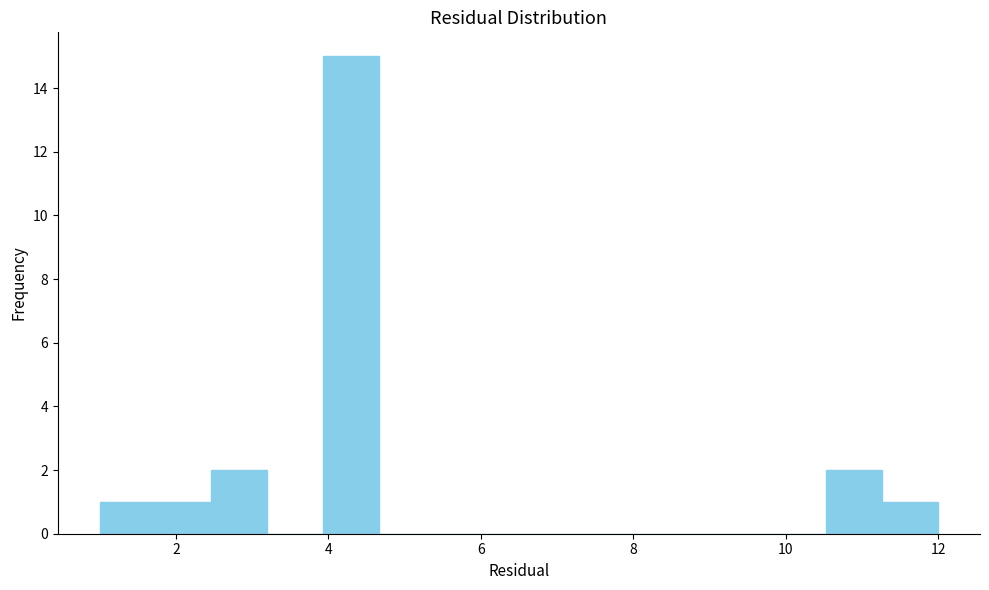

Read against the x-axis, roughly where is the centre of the tallest bar?

4.4